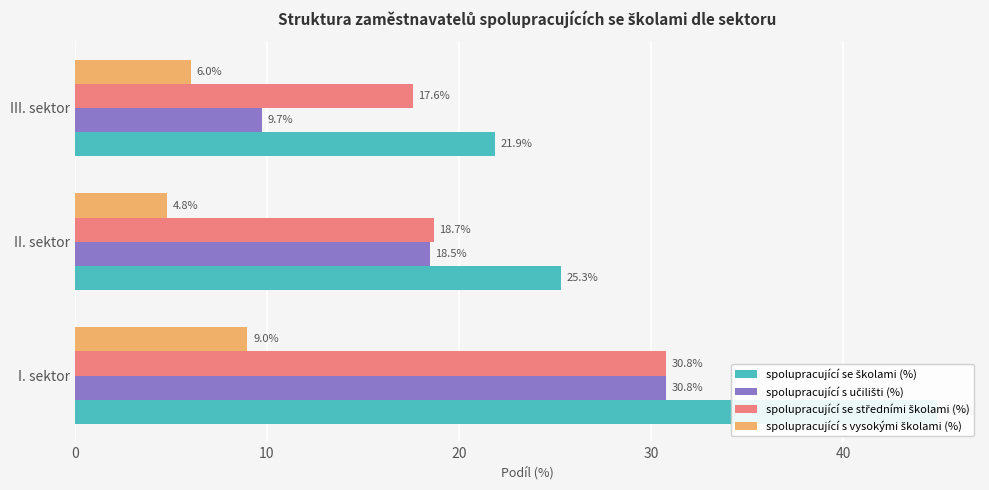

True or false: spolupracující s vysokými školami (%) has a value of 2.6 at I. sektor.

False